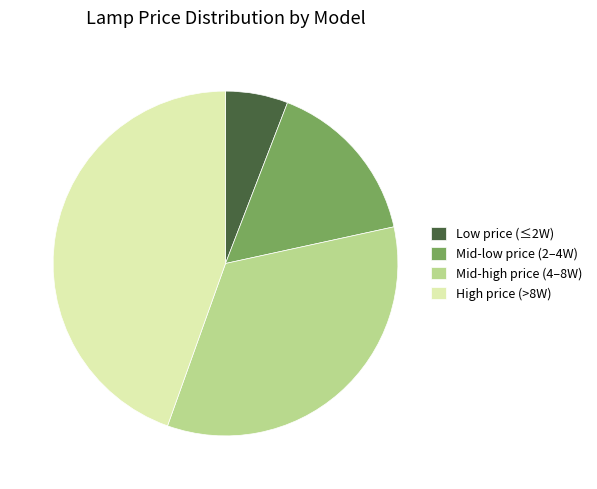

Rank the categories by value from highest to lowest.

High price (>8W), Mid-high price (4–8W), Mid-low price (2–4W), Low price (≤2W)